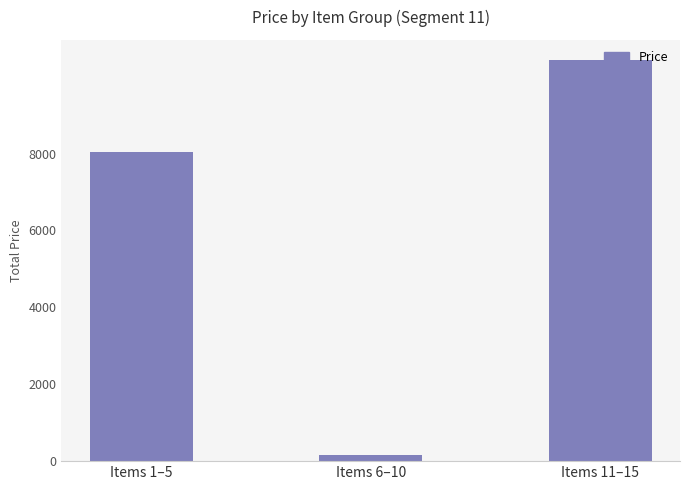

Rank the categories by value from highest to lowest.

Items 11–15, Items 1–5, Items 6–10